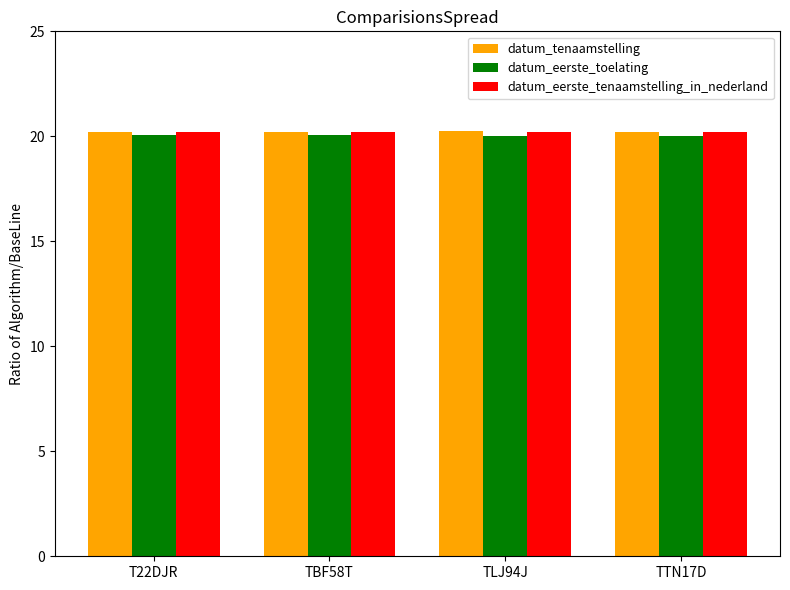

What is the difference between the maximum and minimum values in the datum_eerste_toelating series?

0.1